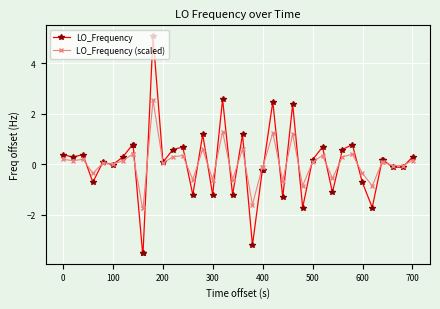

At how many categories does at least one series exceed 1?

6